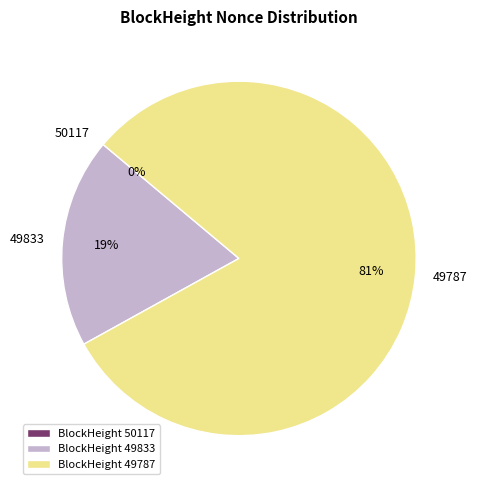

How many segments does this pie chart have?

3